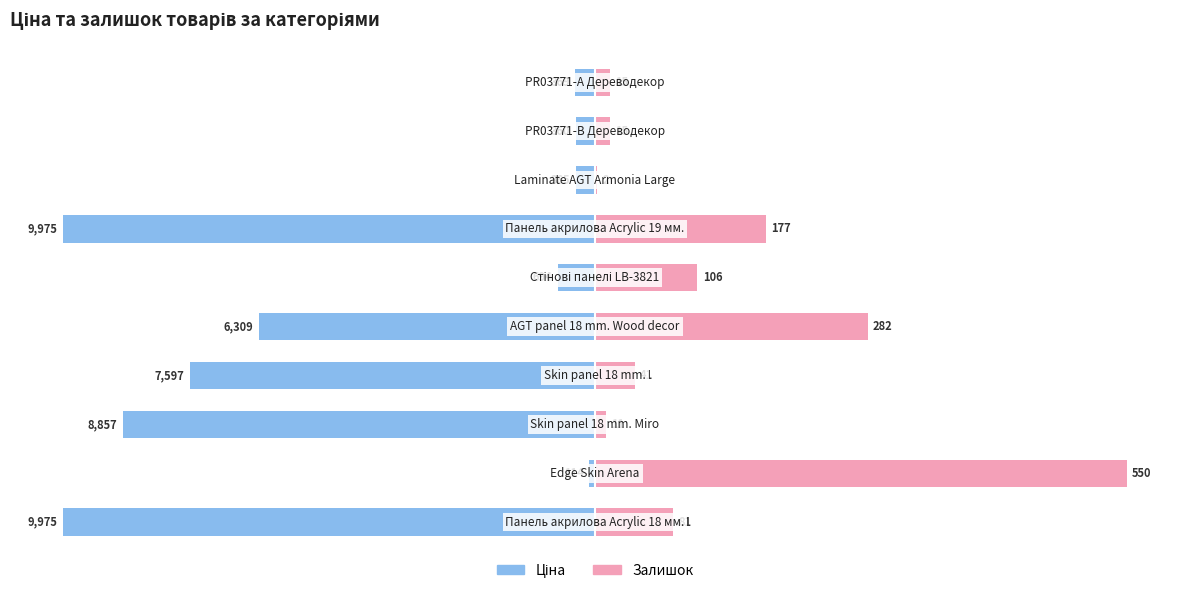

What is the difference between the highest and lowest values at 3?

83.6